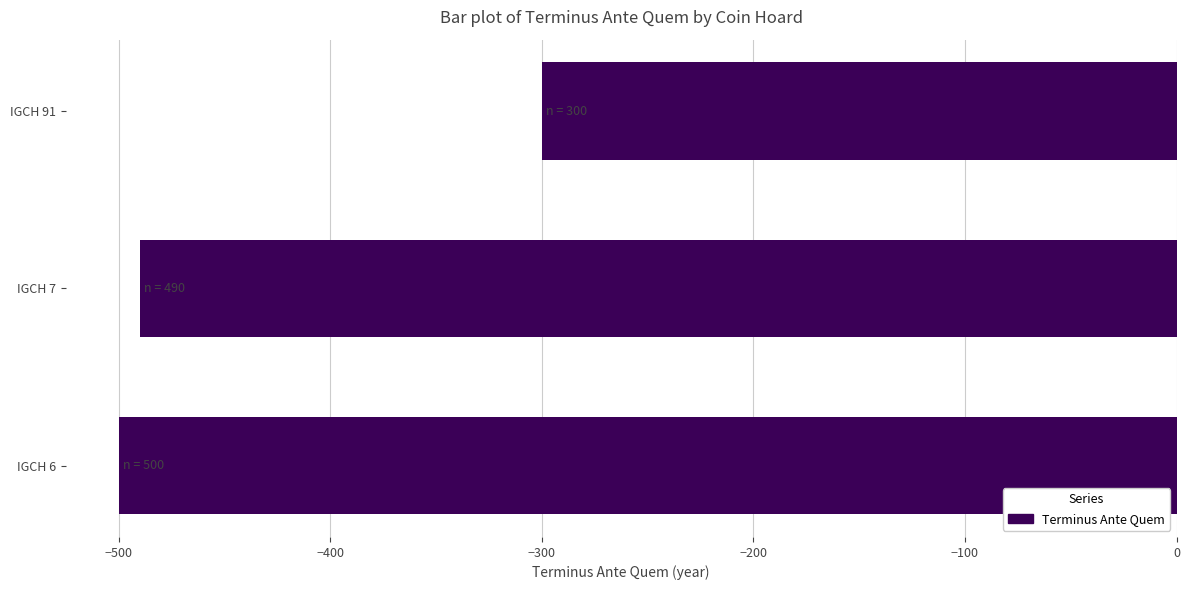

What is the change in value from IGCH 7 to IGCH 91?

+190